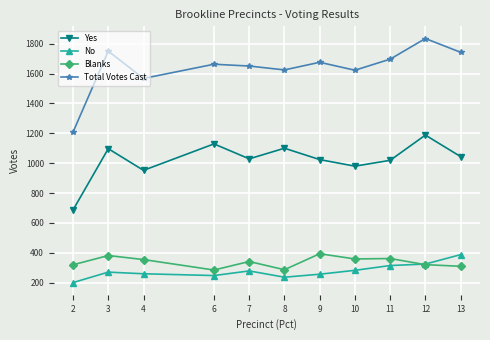

What is the minimum value shown in the chart?

201